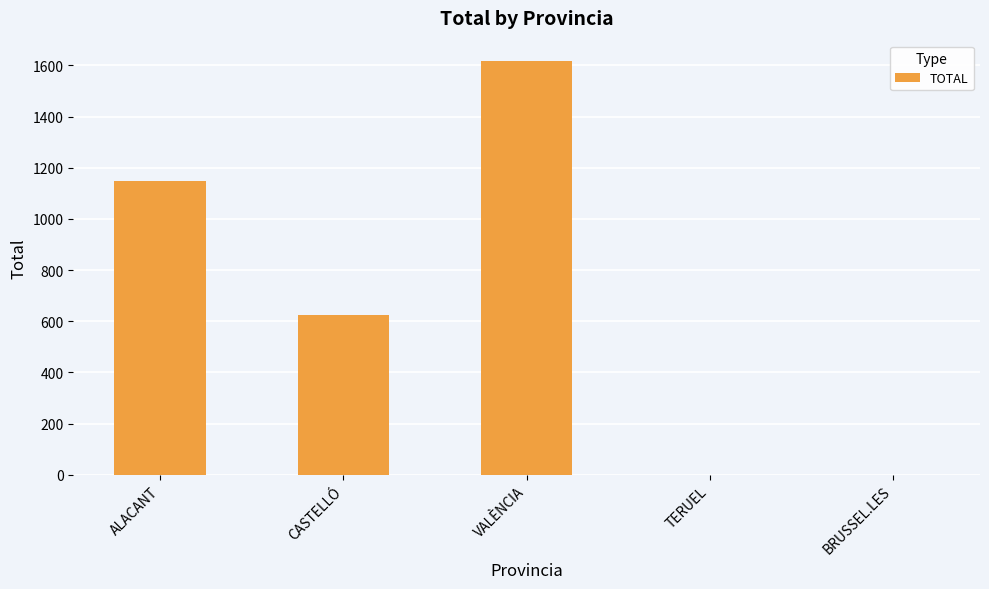

The chart shows a value of 208 at CASTELLÓ. True or false?

False